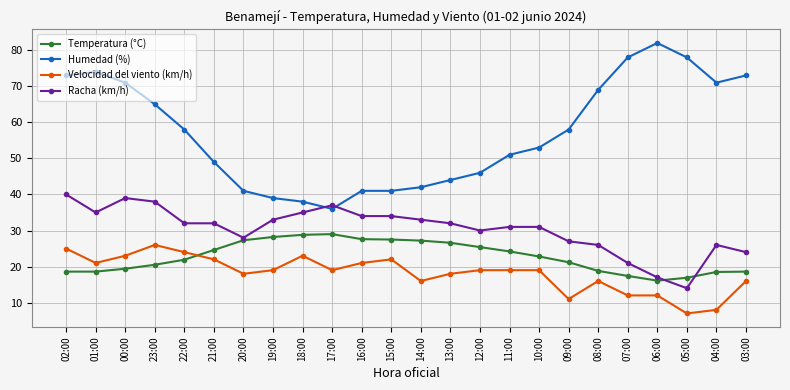

What is the minimum value for Racha (km/h)?

14.0